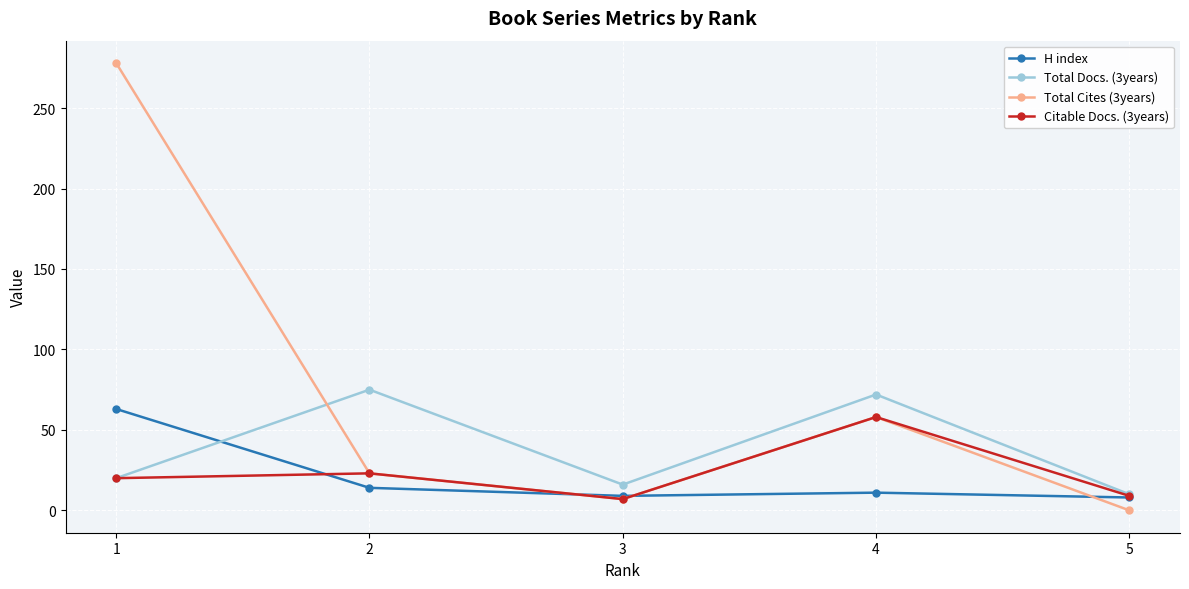

Which series has the largest range (max minus min)?

Total Cites (3years)